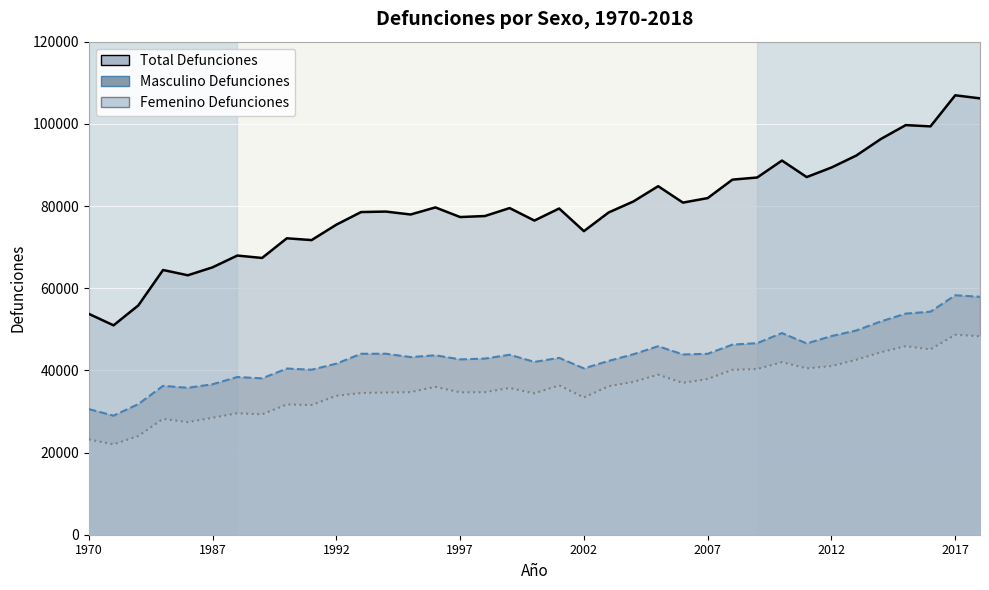

True or false: Masculino Defunciones and Femenino Defunciones intersect in this chart.

False